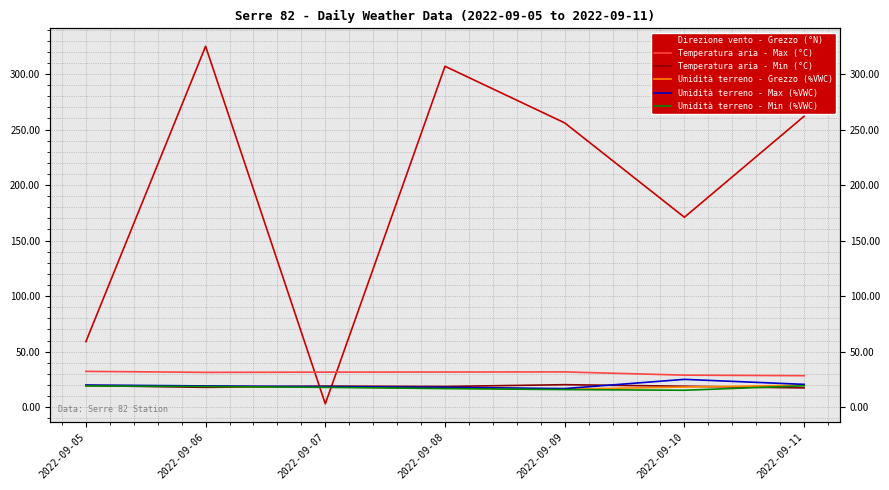

True or false: Umidità terreno - Max (%VWC) and Umidità terreno - Grezzo (%VWC) intersect in this chart.

False